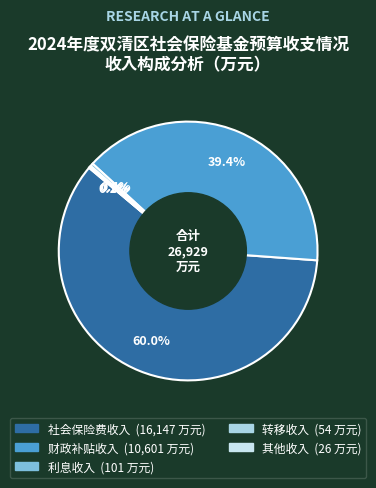

Which slice represents more than half of the pie?

社会保险费收入